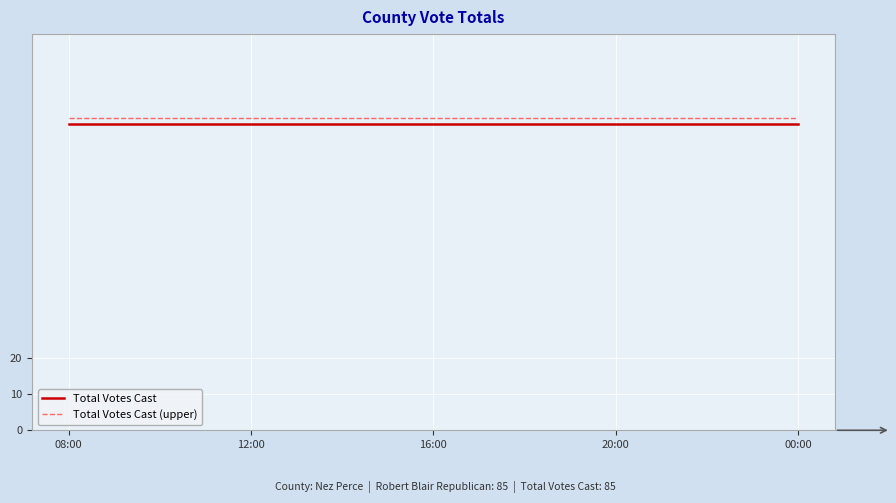

True or false: Total Votes Cast (upper) and Total Votes Cast intersect in this chart.

False